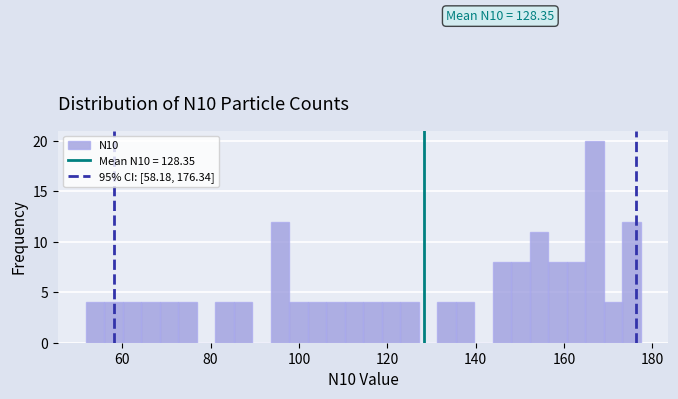

Read against the x-axis, roughly where is the centre of the tallest bar?

166